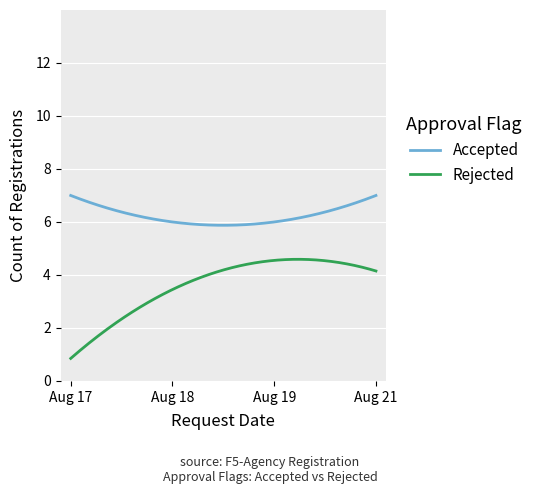

Which series has the widest spread of values?

Rejected